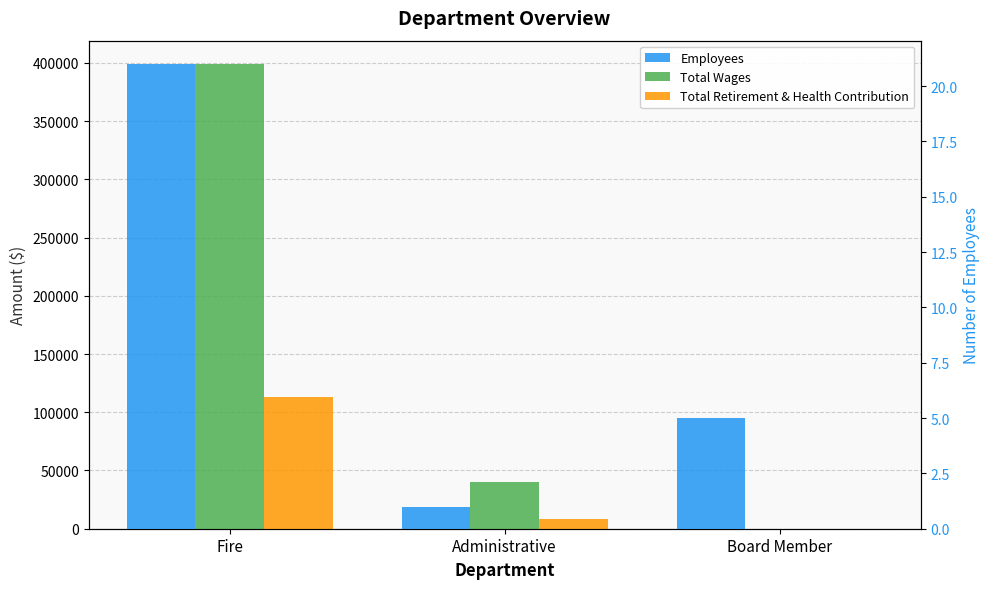

Is the value of Total Wages at Board Member greater than the value of Employees at Fire?

No